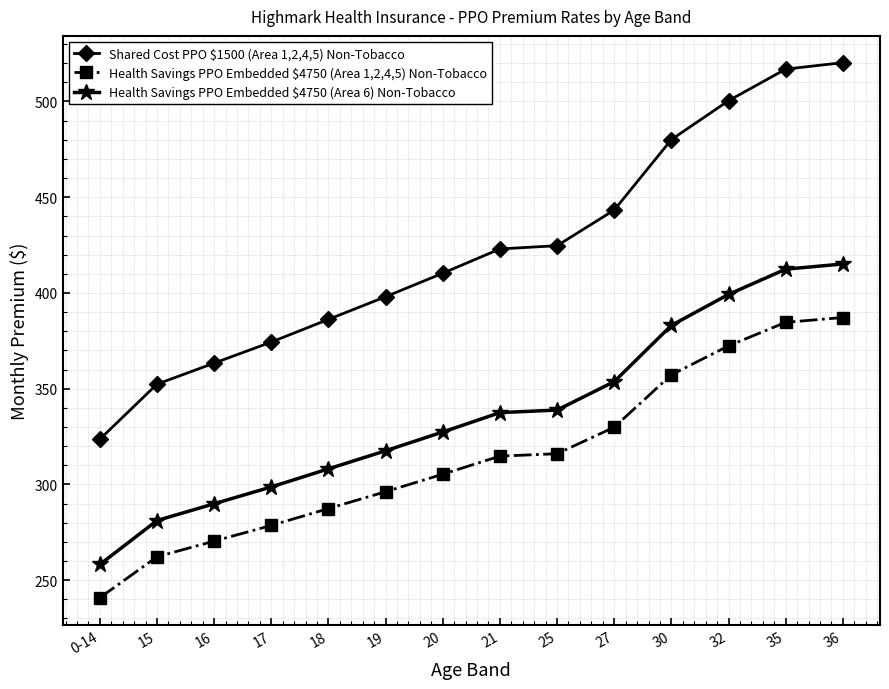

List the series in order of their overall mean, highest first.

Shared Cost PPO $1500 (Area 1,2,4,5) Non-Tobacco, Health Savings PPO Embedded $4750 (Area 6) Non-Tobacco, Health Savings PPO Embedded $4750 (Area 1,2,4,5) Non-Tobacco